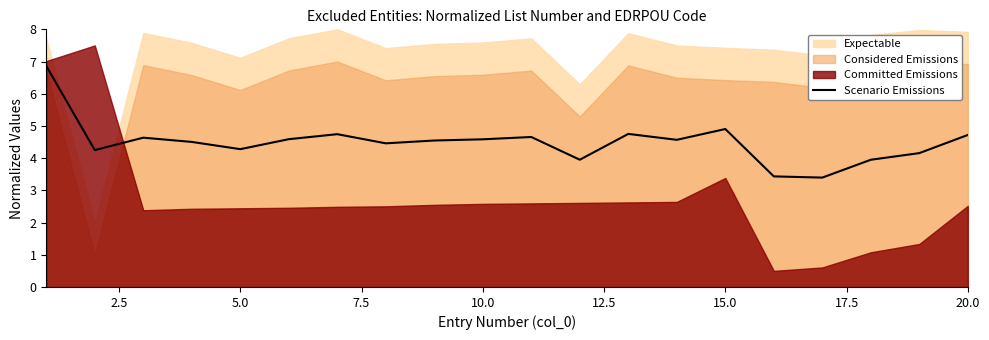

What is the highest value of the Scenario Emissions series?

6.9